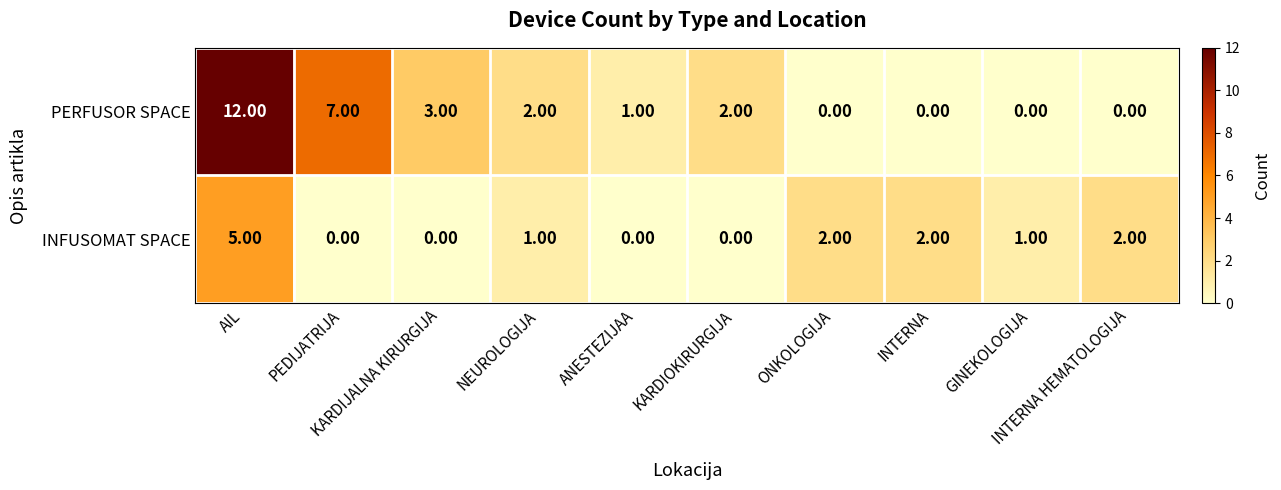

What is the sum of all INFUSOMAT SPACE values?

13